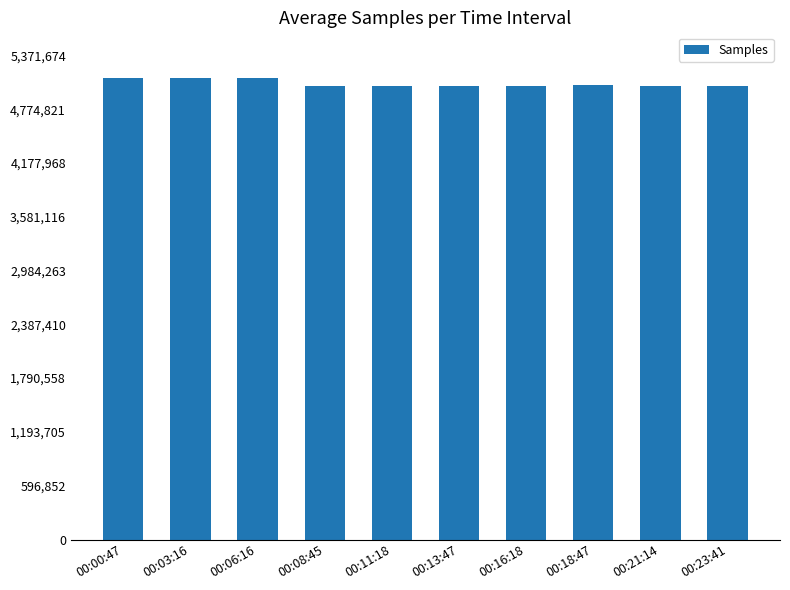

What is the minimum value shown in the chart?

5032627